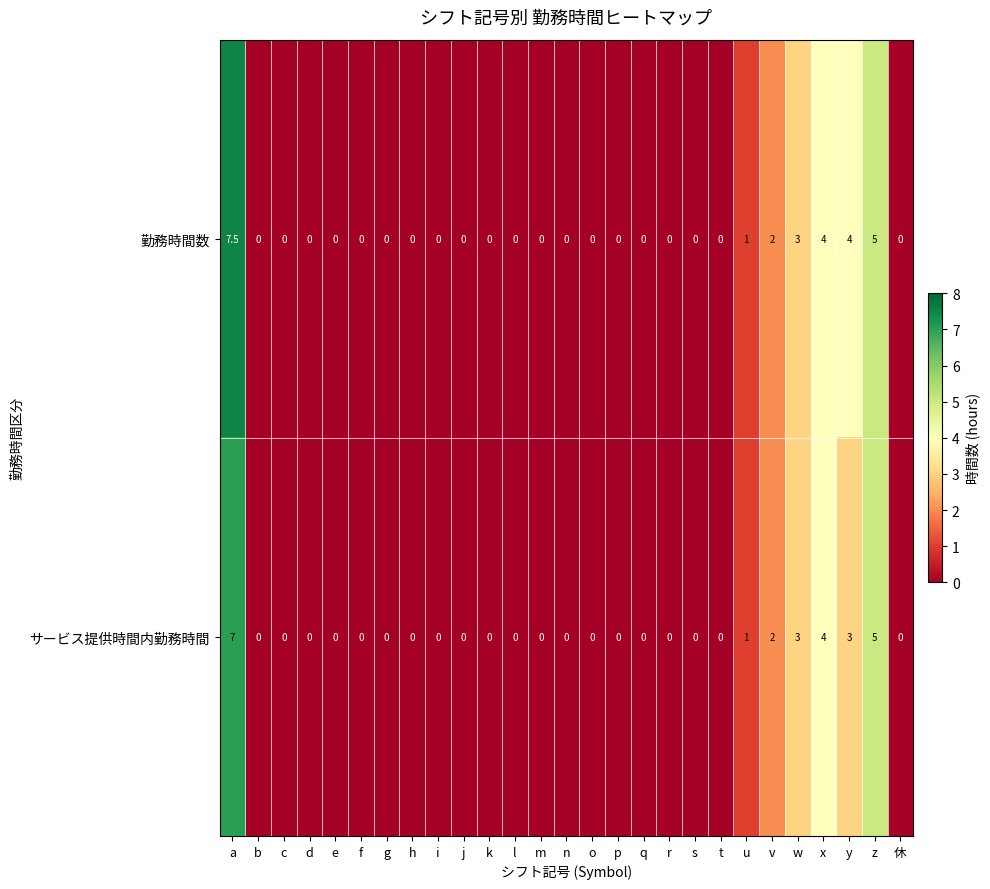

How many values in the サービス提供時間内勤務時間 series exceed 0?

7